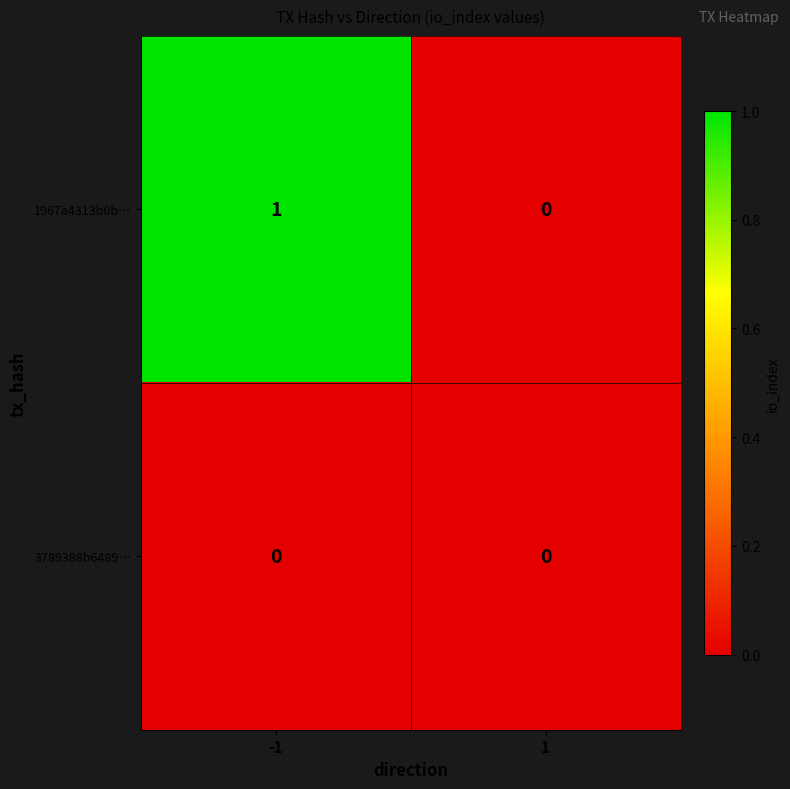

The value of 1967a4313b0b… at 1 is -1. True or false?

False